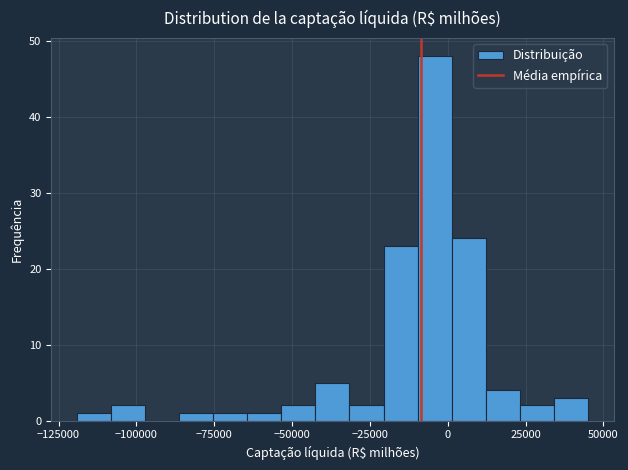

Around what value on the x-axis is the tallest bar? Give the approximate position of its centre, as read against the axis.

-5000